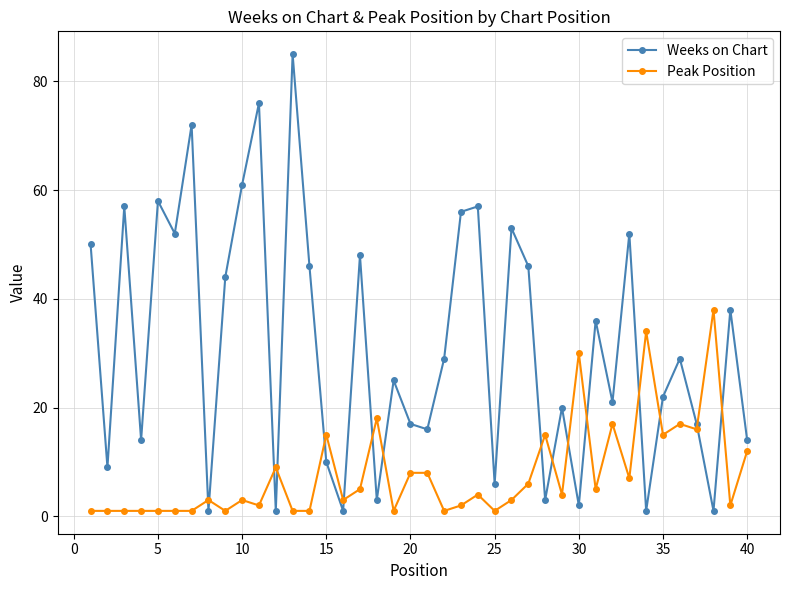

How many series are shown in this chart?

2